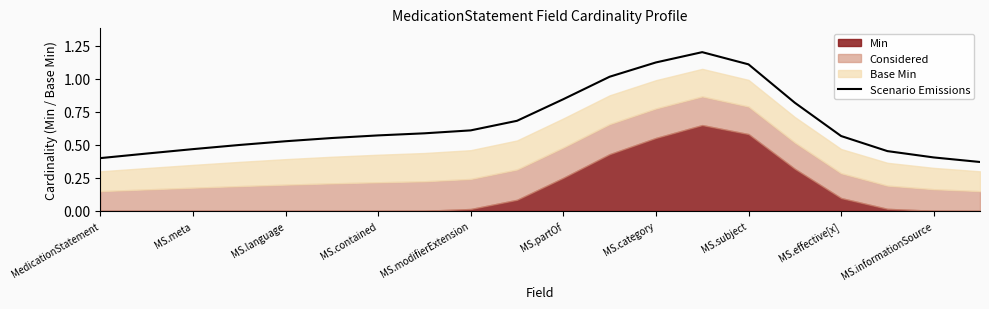

True or false: there are more than 1 points higher than both neighbors.

False